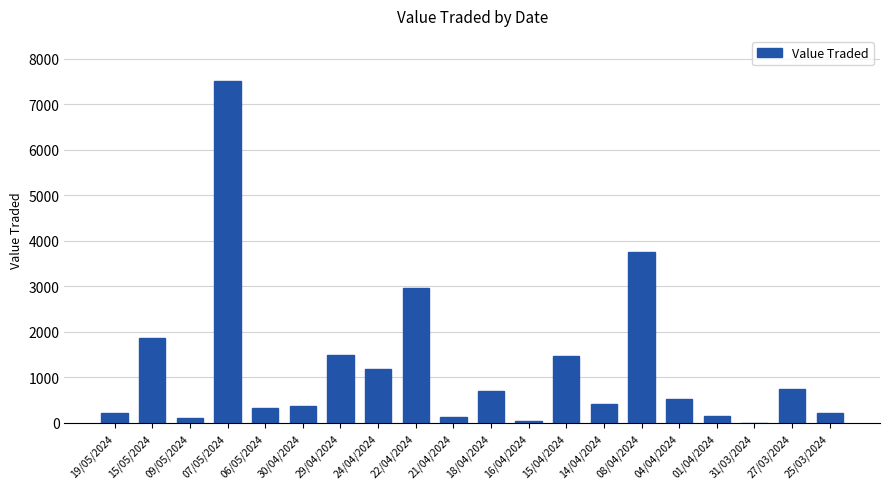

What is the greatest value displayed?

7500